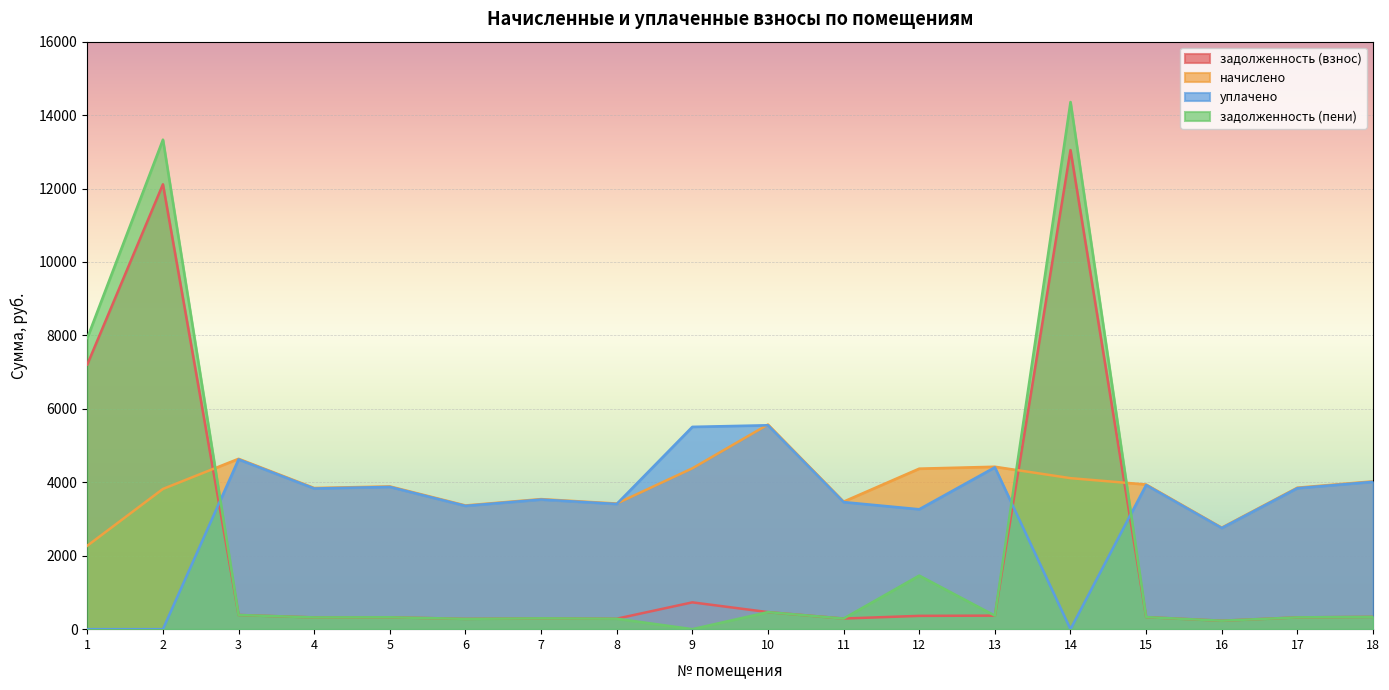

The value of задолженность (пени) at 12 is 2025.2. True or false?

False